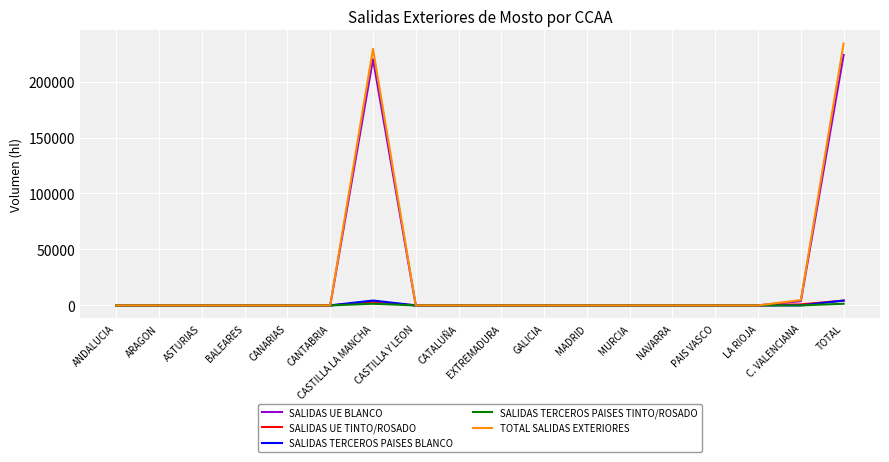

What is the maximum value for SALIDAS UE BLANCO?

223821